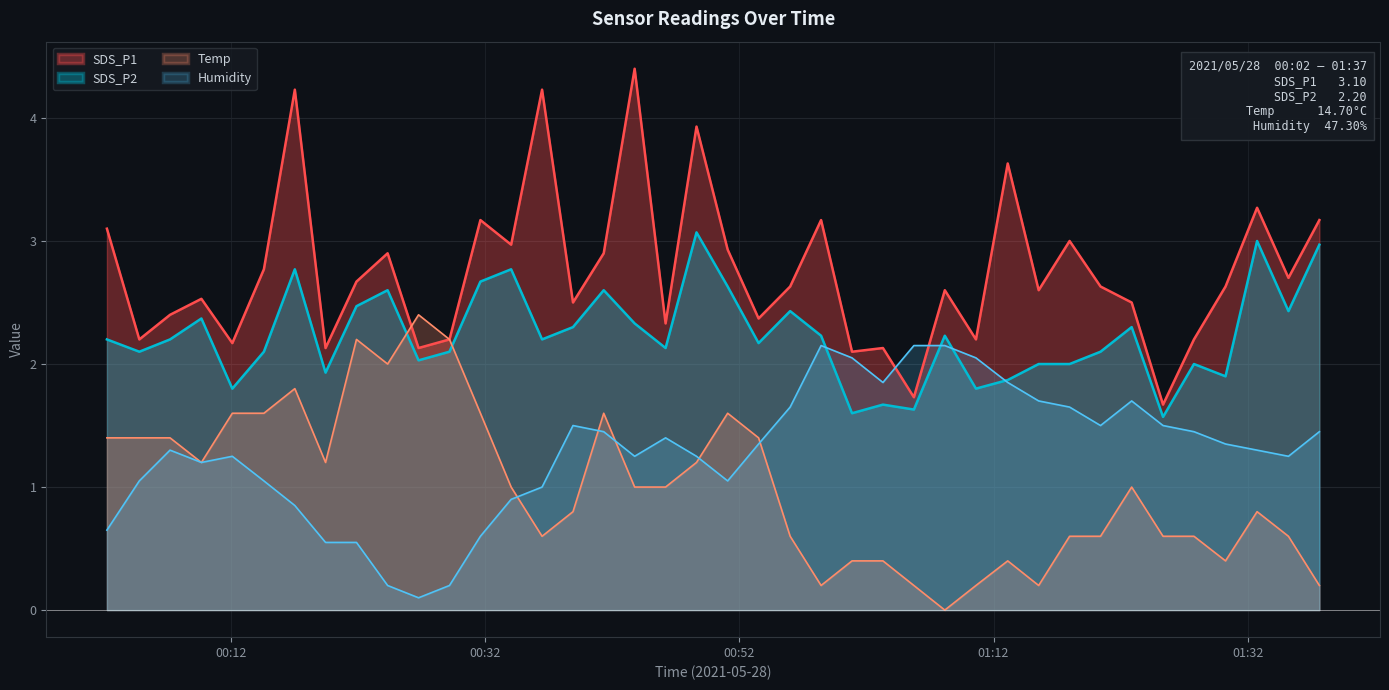

True or false: SDS_P2 and SDS_P1 intersect in this chart.

False